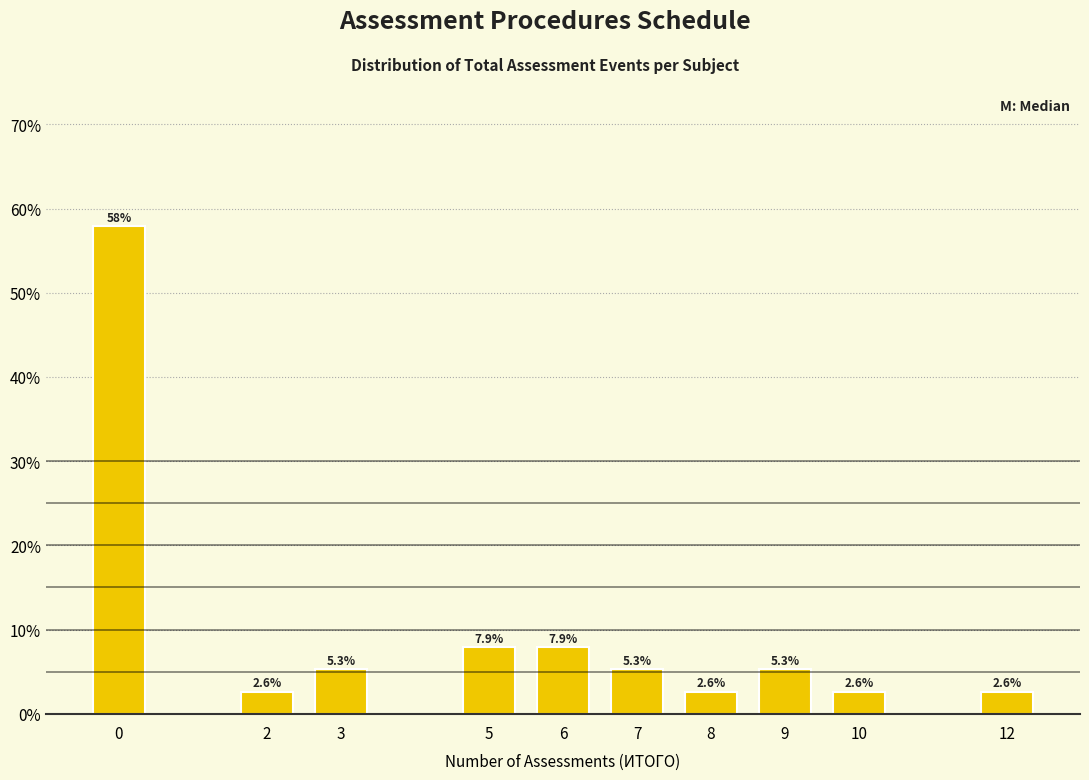

Reading left to right, what are all the values shown in this chart?

57.9	2.6	5.3	7.9	7.9	5.3	2.6	5.3	2.6	2.6